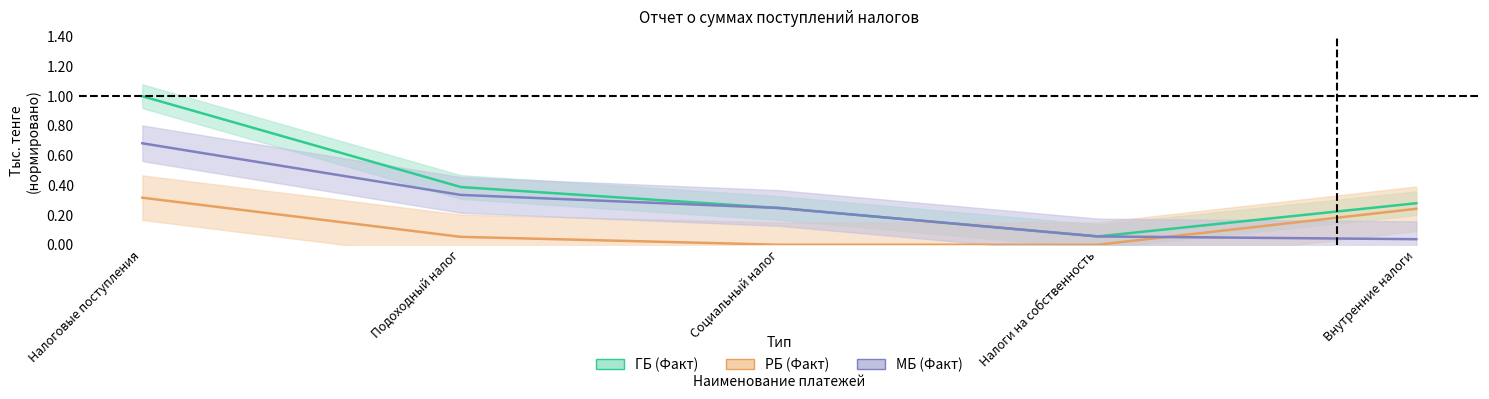

Rank the series by their maximum value, from highest to lowest.

ГБ, МБ, РБ